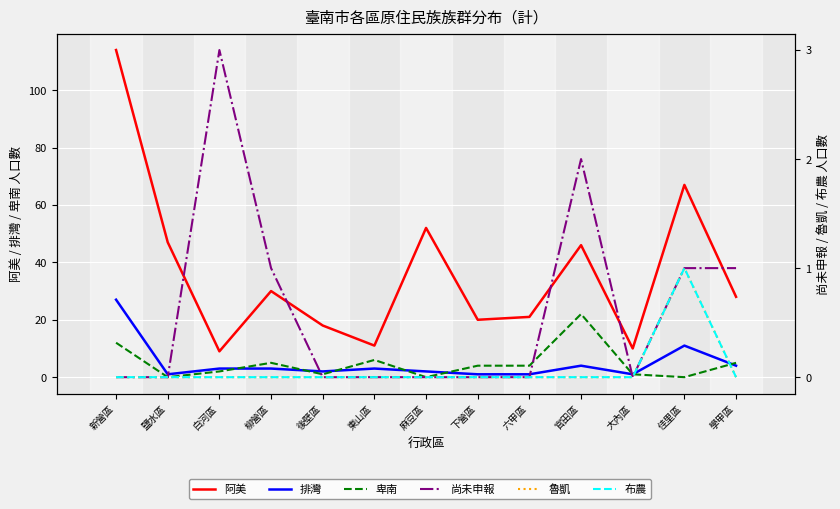

Between 後壁區 and 麻豆區, which series saw the biggest shift?

阿美